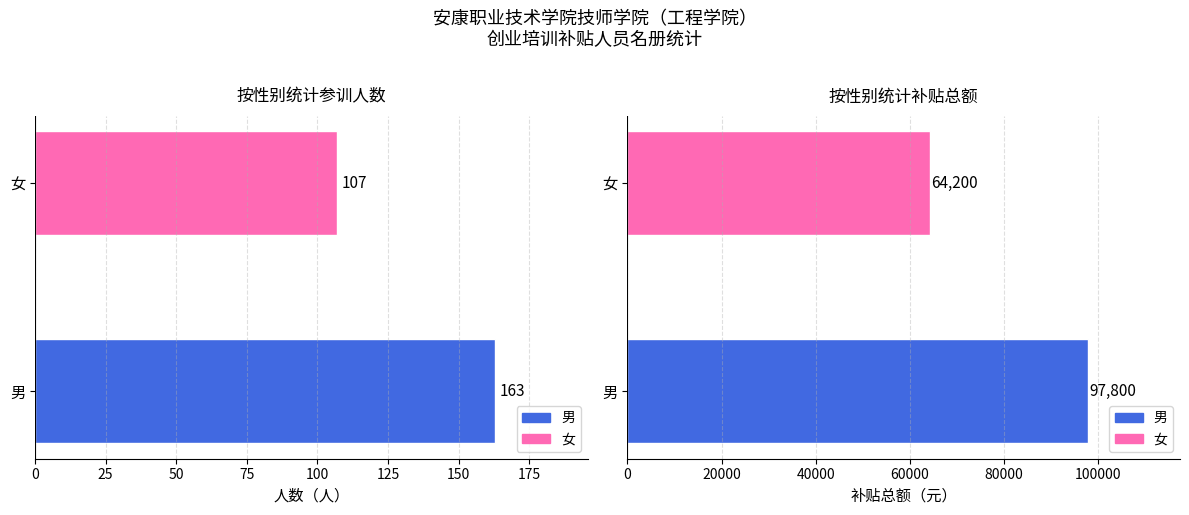

What is the average value of the 补贴总额（元） series?

81000